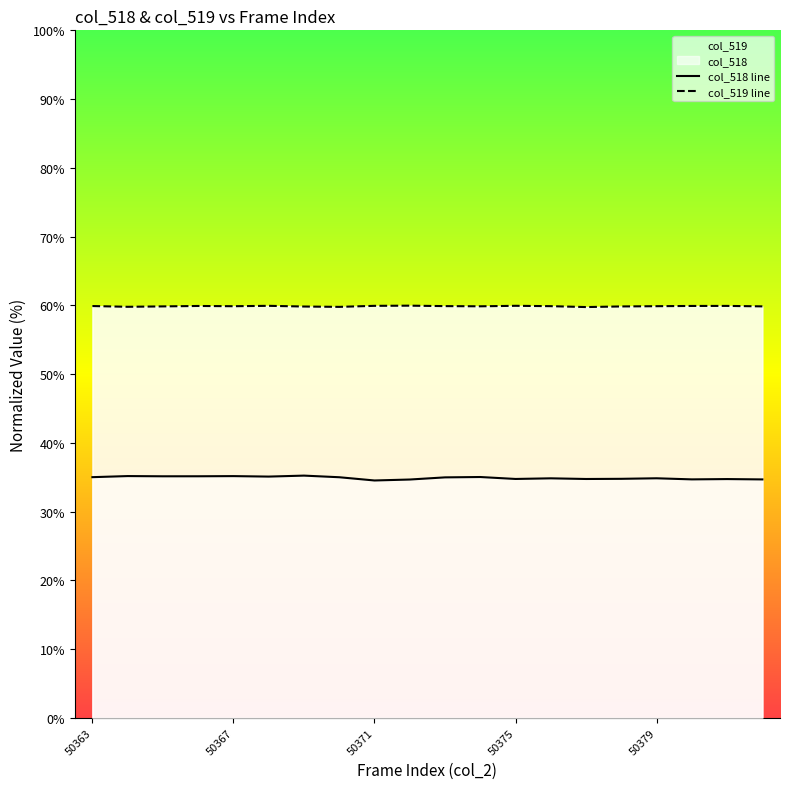

At which category does col_518 line reach its first local valley?

50371